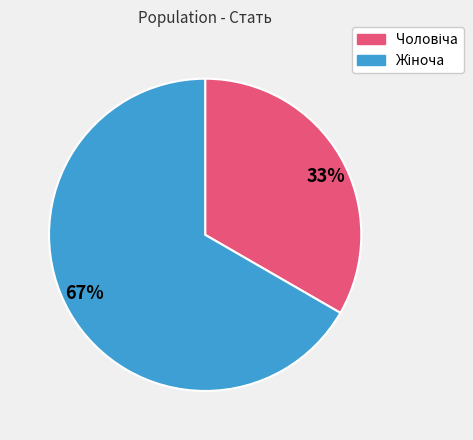

Is there a majority slice in this chart?

Yes